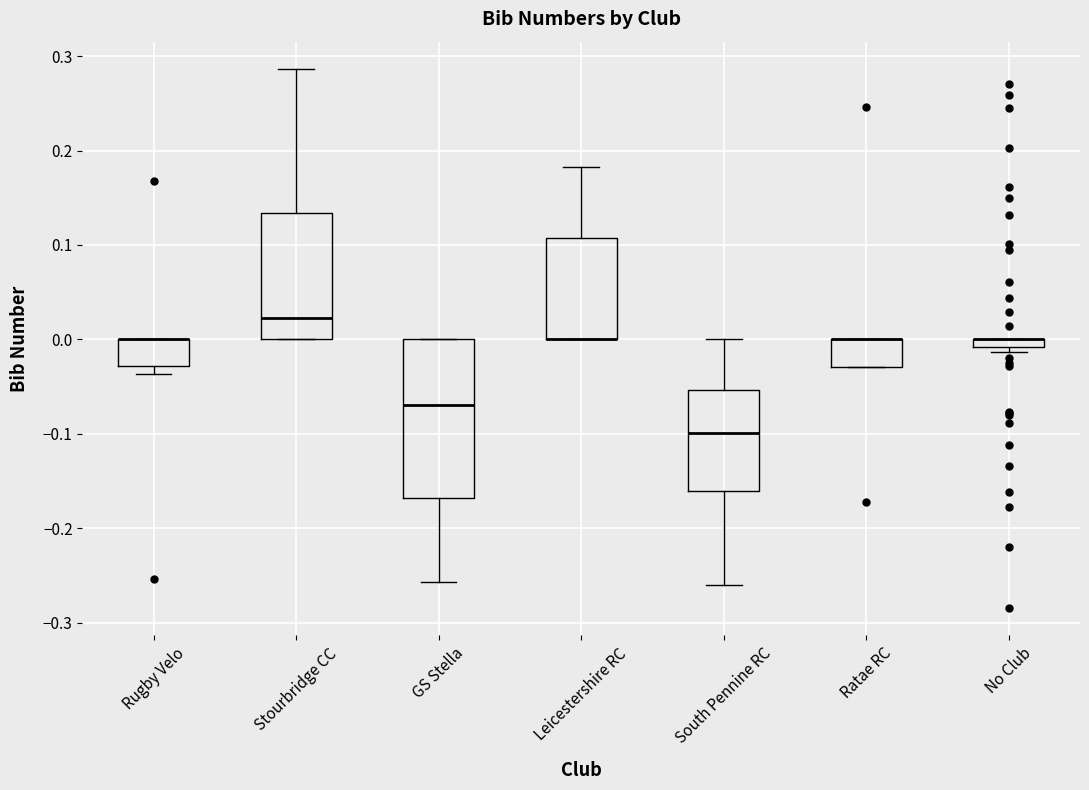

Which box is the tallest, from its lower edge to its upper edge?

GS Stella